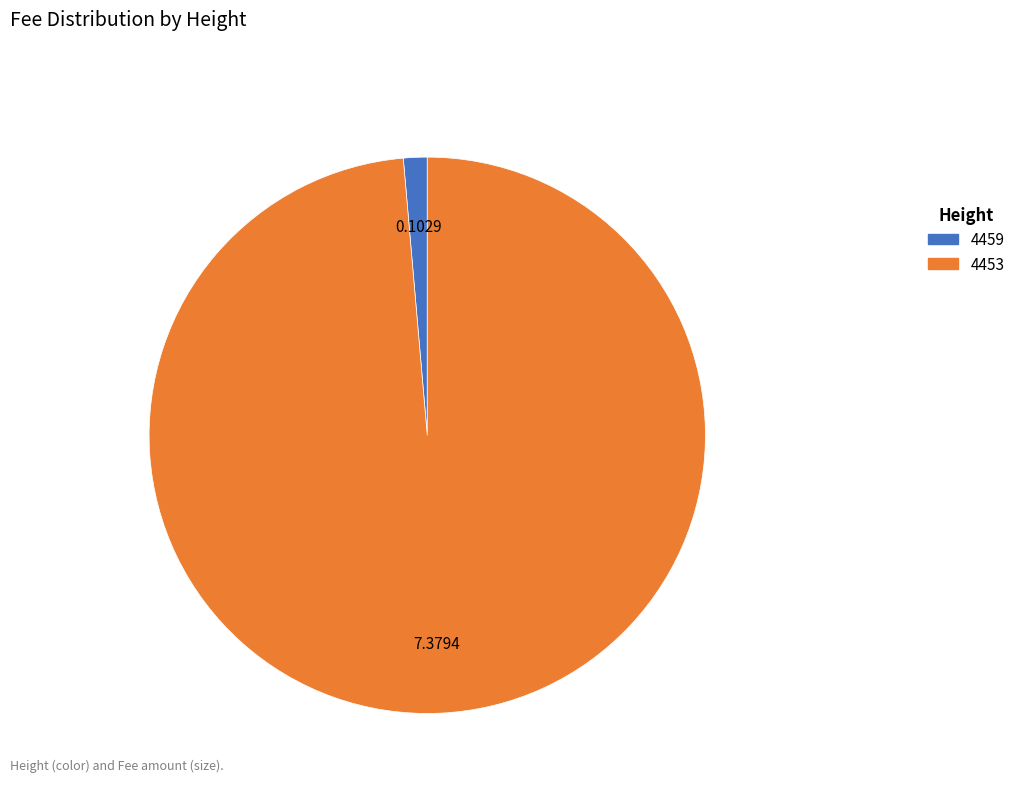

Do 4453 and 4459 together represent more than half of the pie?

Yes